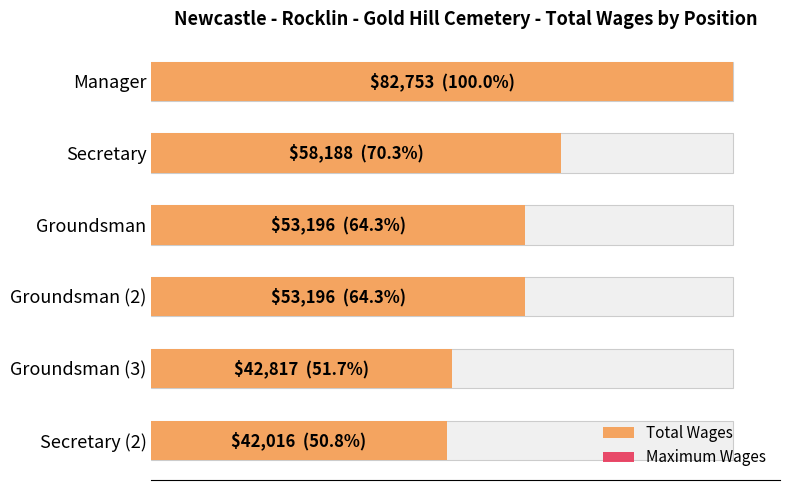

How many bars are there in total?

6